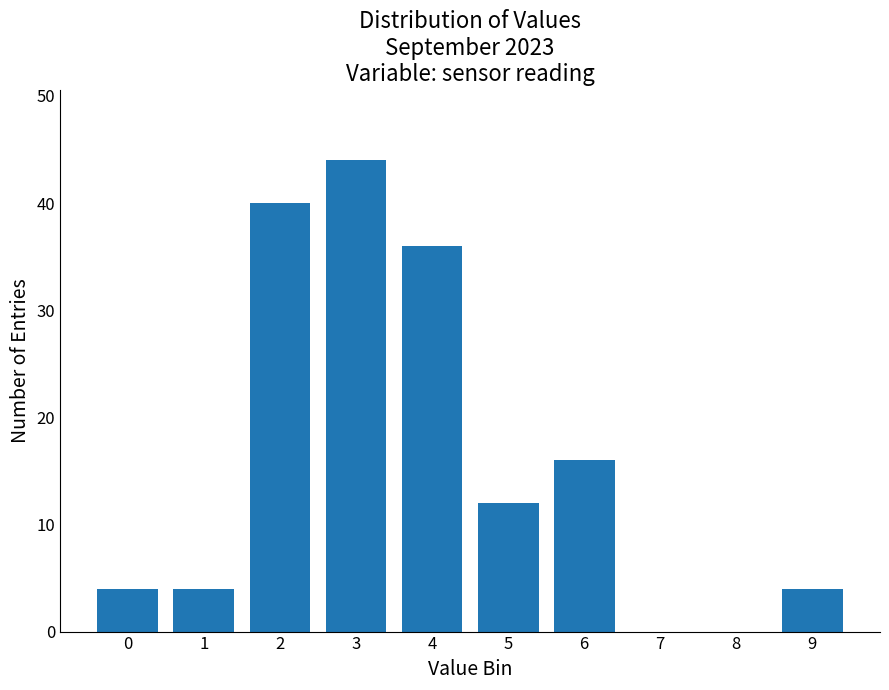

Reading left to right, what are all the values shown in this chart?

0=4	1=4	2=40	3=44	4=36	5=12	6=16	7=0	8=0	9=4